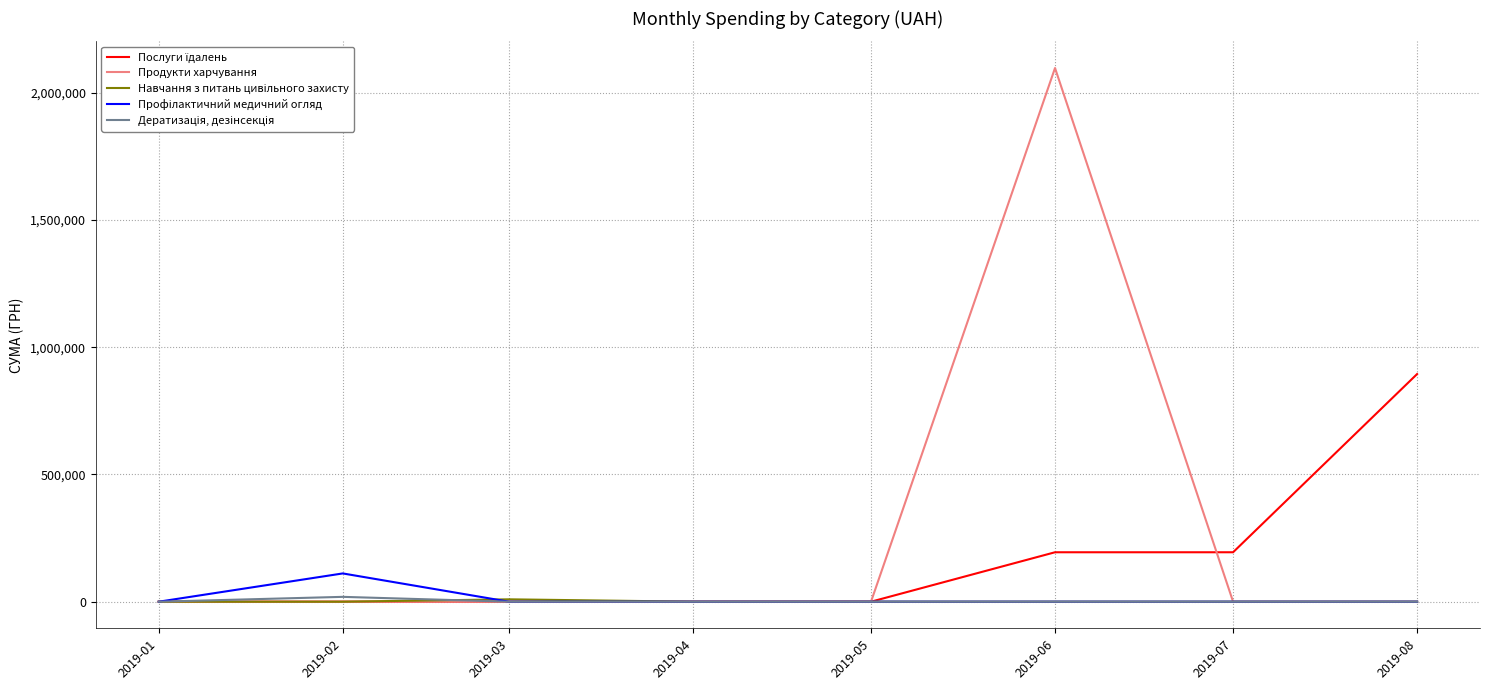

Between 2019-03 and 2019-06, which series saw the biggest shift?

Продукти харчування